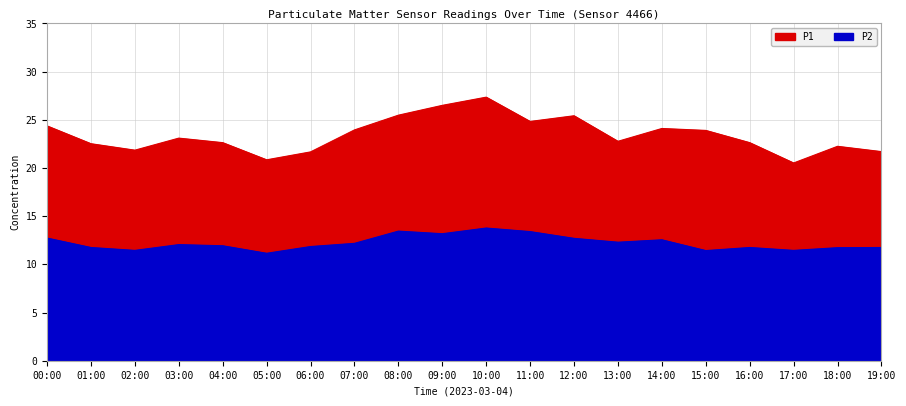

At 14:00, list the series in order from largest to smallest.

P1, P2